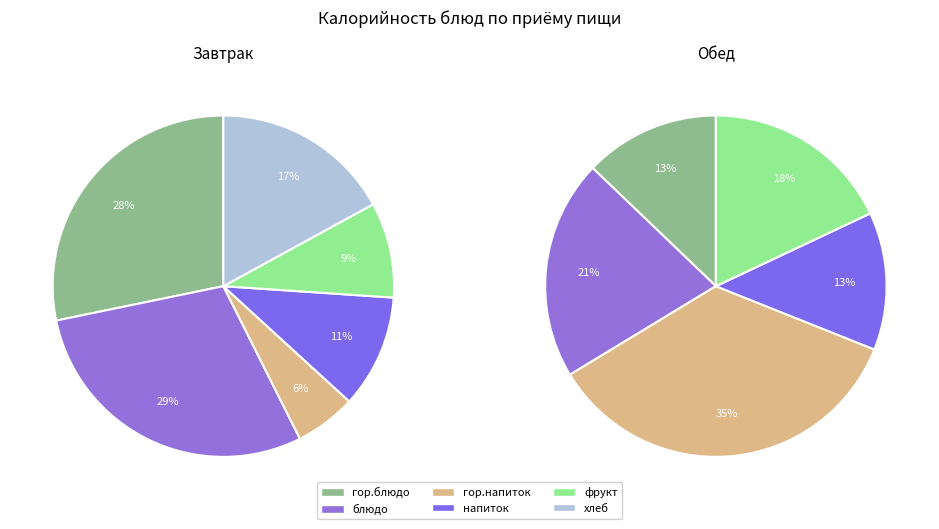

Is гарнир the majority of the pie?

No